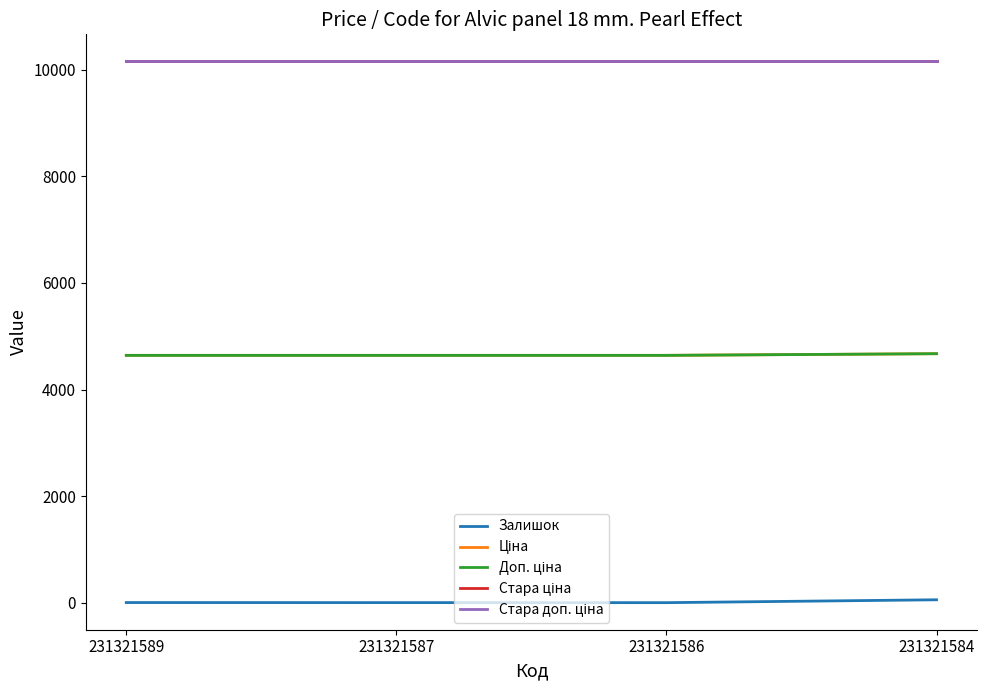

What is the approximate value of Доп. ціна at 231321584?

4673.0